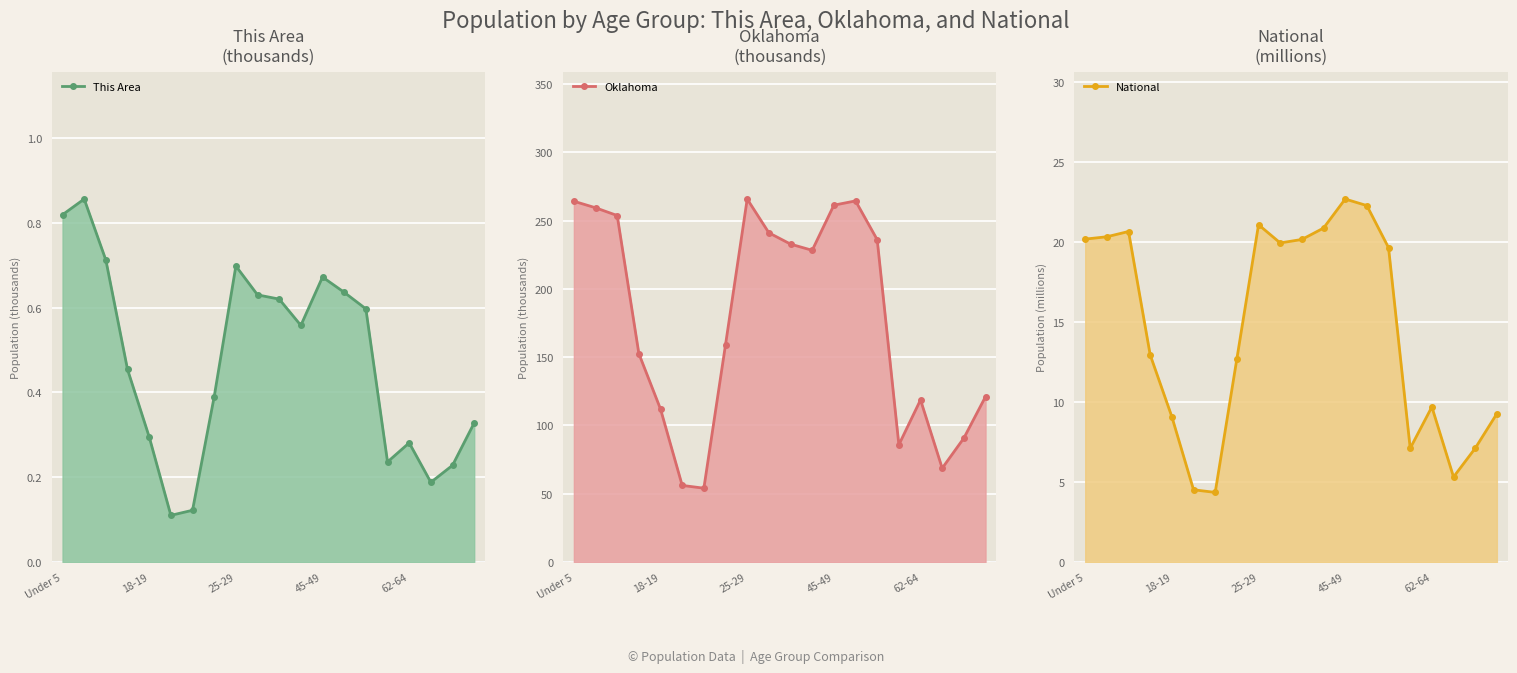

True or false: National line and This Area line cross at least once.

False